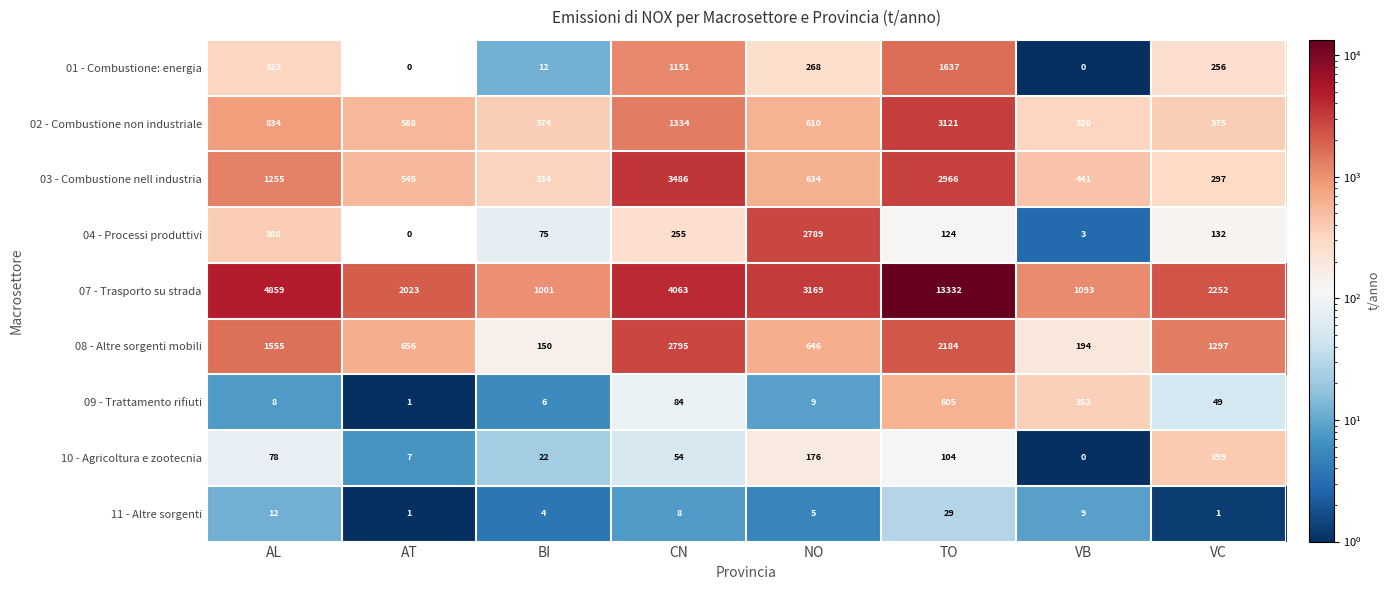

Where does the 02 - Combustione non industriale series first go above 610?

AL